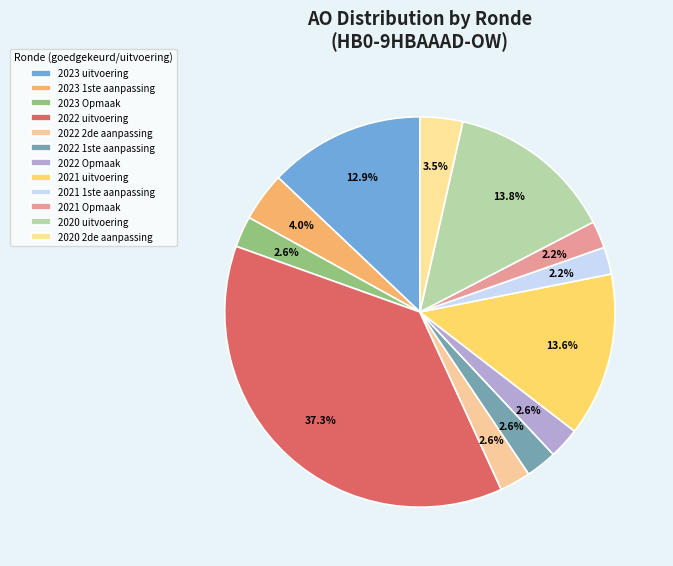

How many slices are in this pie chart?

12